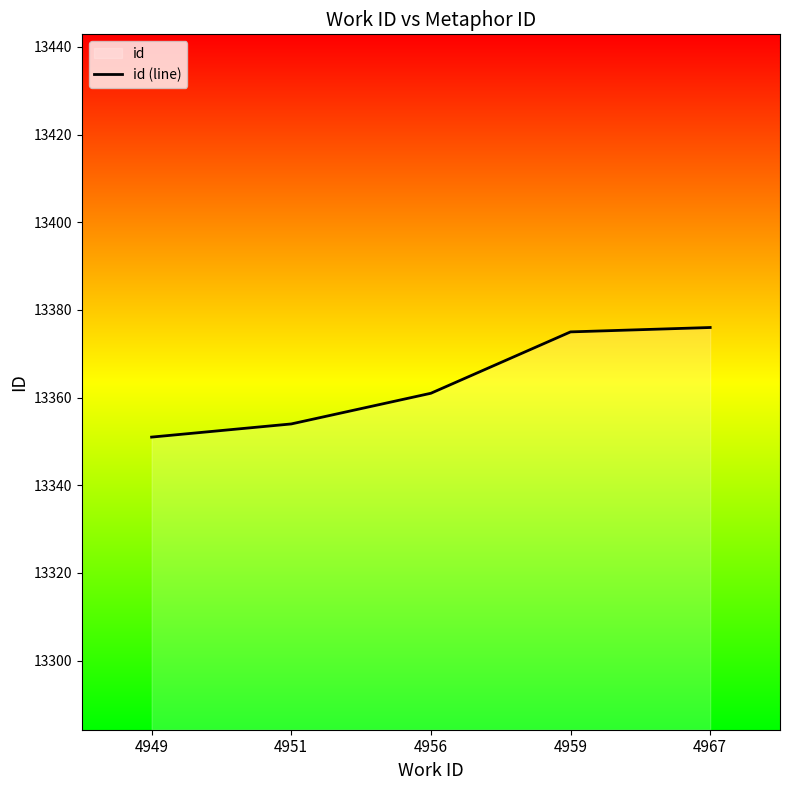

What is the greatest value displayed?

13376